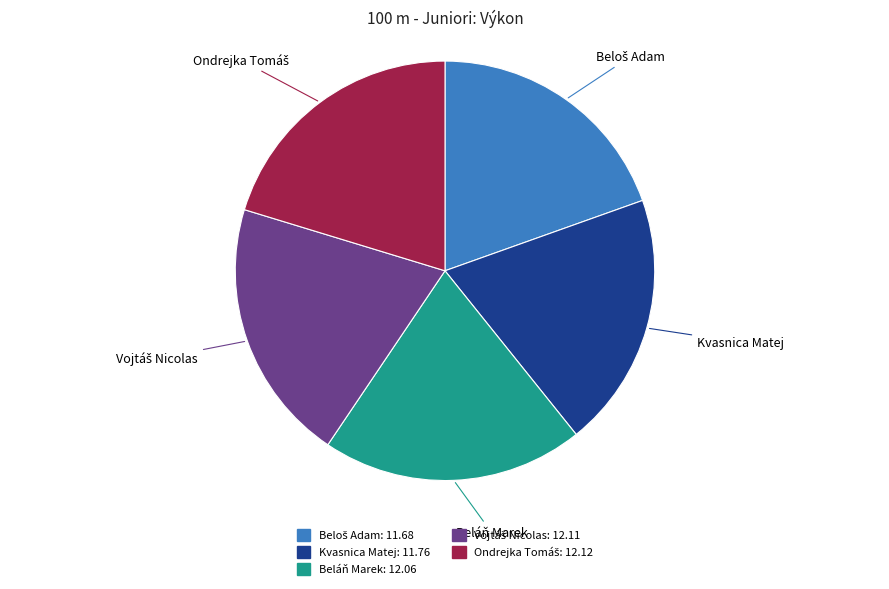

How many slices are in this pie chart?

5